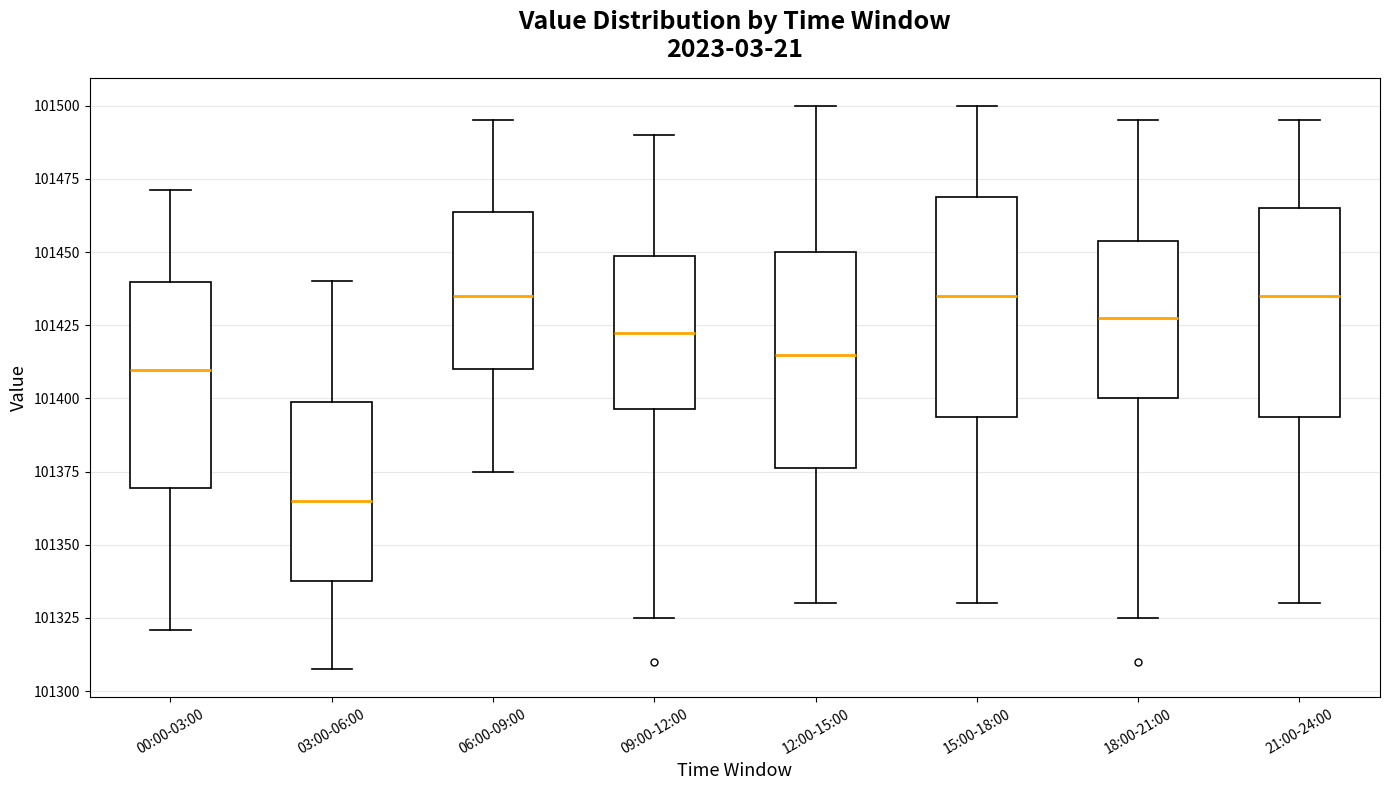

Reading left to right, transcribe this box plot: for each box, give where its median line is, the range the box spans, and where its two whiskers end, as read against the y-axis. The values are not printed on the chart, so give them approximately, as read against the axis.

00:00-03:00: median 101410, box 101370 to 101440, whiskers 101320 to 101470
03:00-06:00: median 101365, box 101340 to 101400, whiskers 101310 to 101440
06:00-09:00: median 101435, box 101410 to 101465, whiskers 101375 to 101495
09:00-12:00: median 101425, box 101395 to 101450, whiskers 101325 to 101490
12:00-15:00: median 101415, box 101375 to 101450, whiskers 101330 to 101500
15:00-18:00: median 101435, box 101395 to 101470, whiskers 101330 to 101500
18:00-21:00: median 101430, box 101400 to 101455, whiskers 101325 to 101495
21:00-24:00: median 101435, box 101395 to 101465, whiskers 101330 to 101495